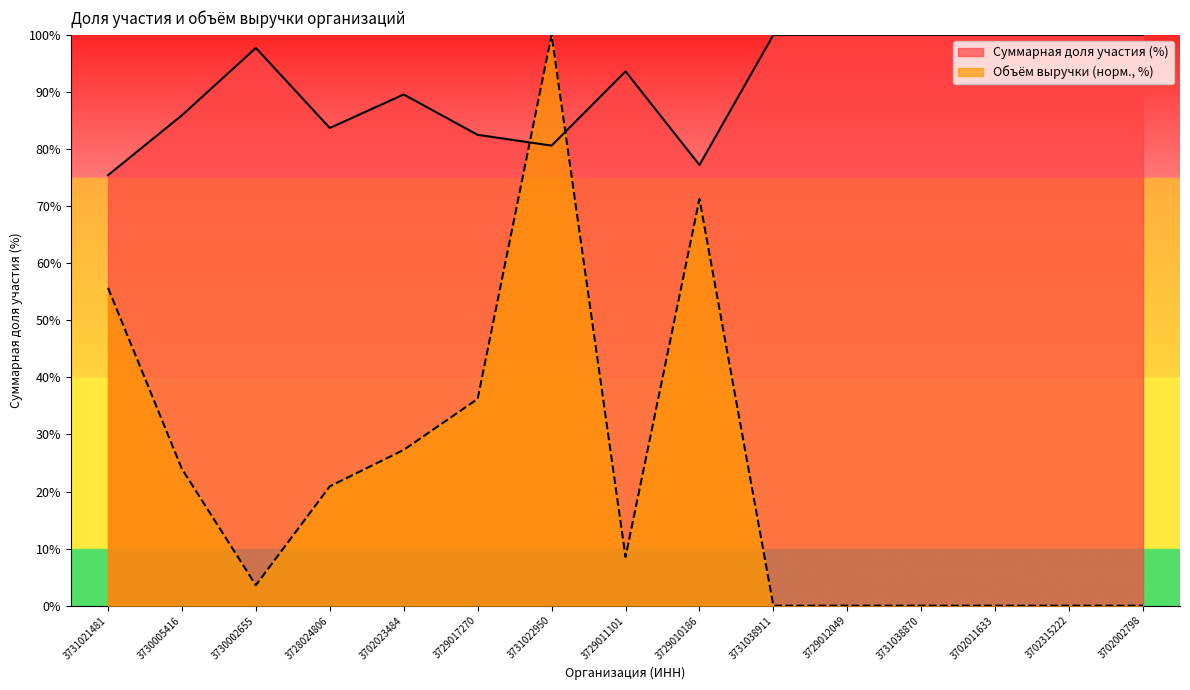

How many values in the Объем выручки (тыс. руб.) series exceed 8?

8